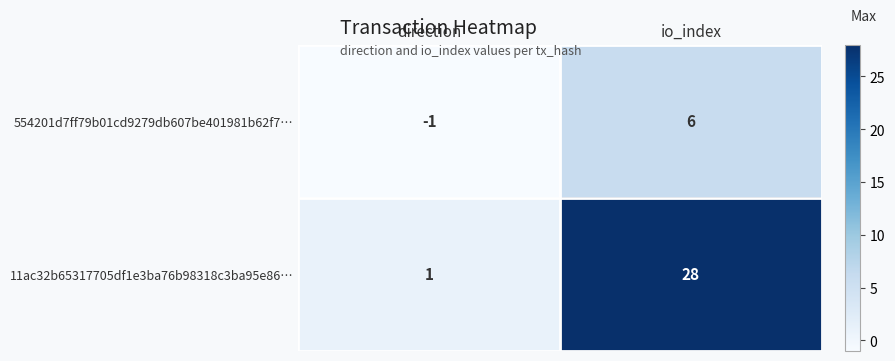

At how many categories does at least one series exceed 2?

1